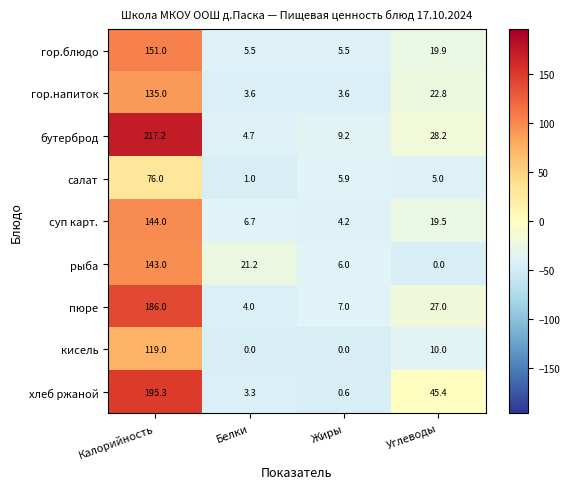

At which category does the chart reach its peak across all series?

Калорийность